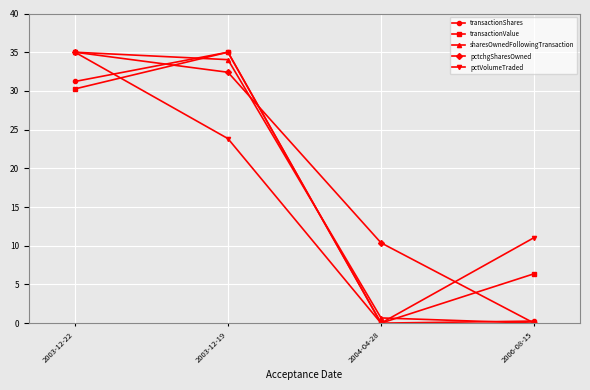

Where does the transactionValue series first go above 30?

2003-12-22